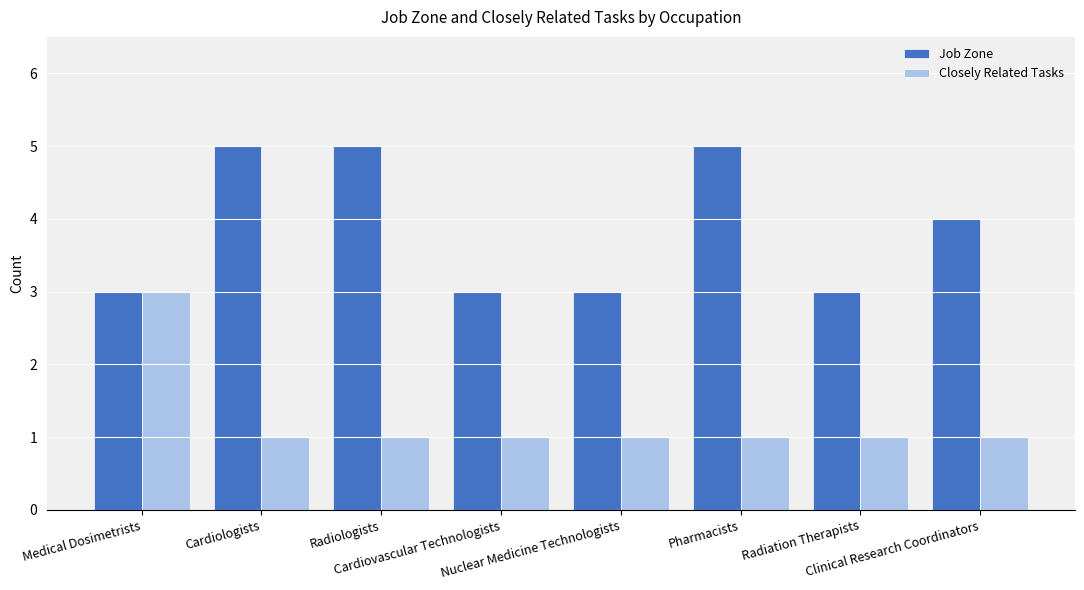

Rank the series by their maximum value, from lowest to highest.

Closely Related Tasks, Job Zone